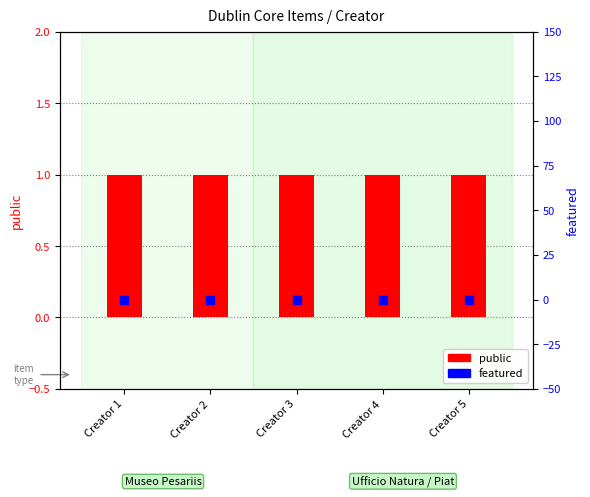

Which series reaches the minimum Y coordinate?

featured